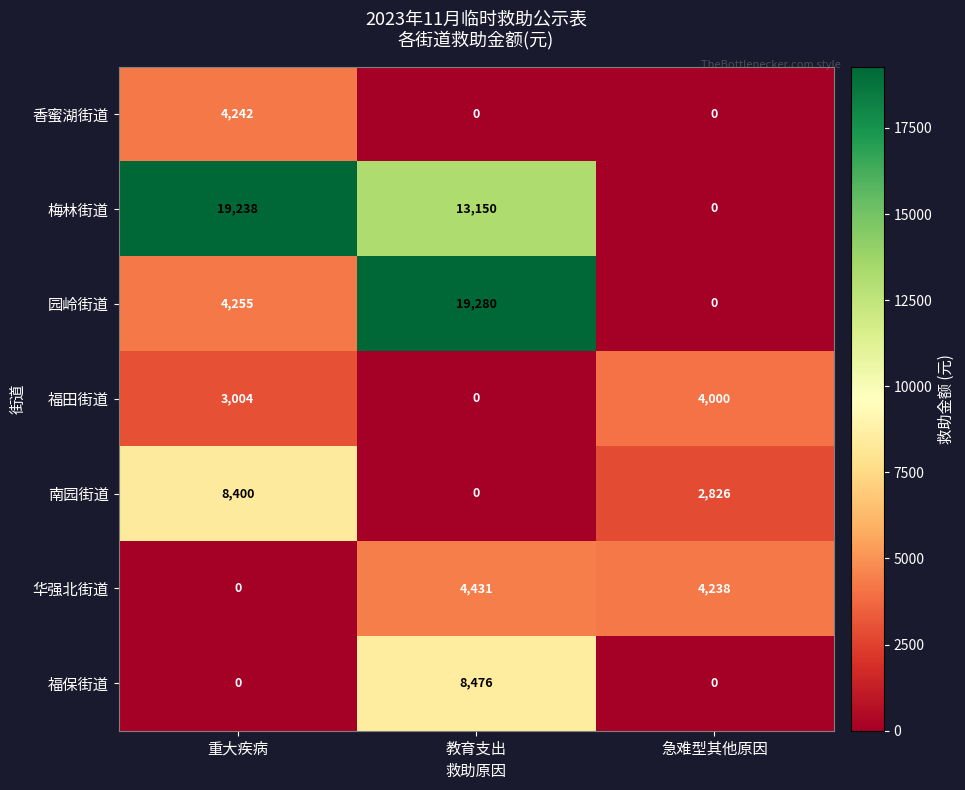

Reading left to right, what are all the values shown in this chart?

香蜜湖街道: 重大疾病=4242	教育支出=0	急难型其他原因=0
梅林街道: 重大疾病=19238	教育支出=13150	急难型其他原因=0
园岭街道: 重大疾病=4255	教育支出=19280	急难型其他原因=0
福田街道: 重大疾病=3004	教育支出=0	急难型其他原因=4000
南园街道: 重大疾病=8400	教育支出=0	急难型其他原因=2826
华强北街道: 重大疾病=0	教育支出=4431	急难型其他原因=4238
福保街道: 重大疾病=0	教育支出=8476	急难型其他原因=0